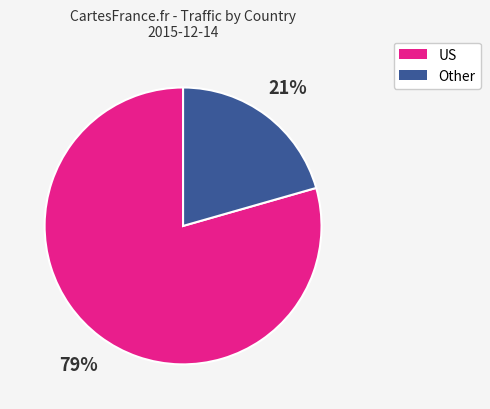

How many segments does this pie chart have?

2